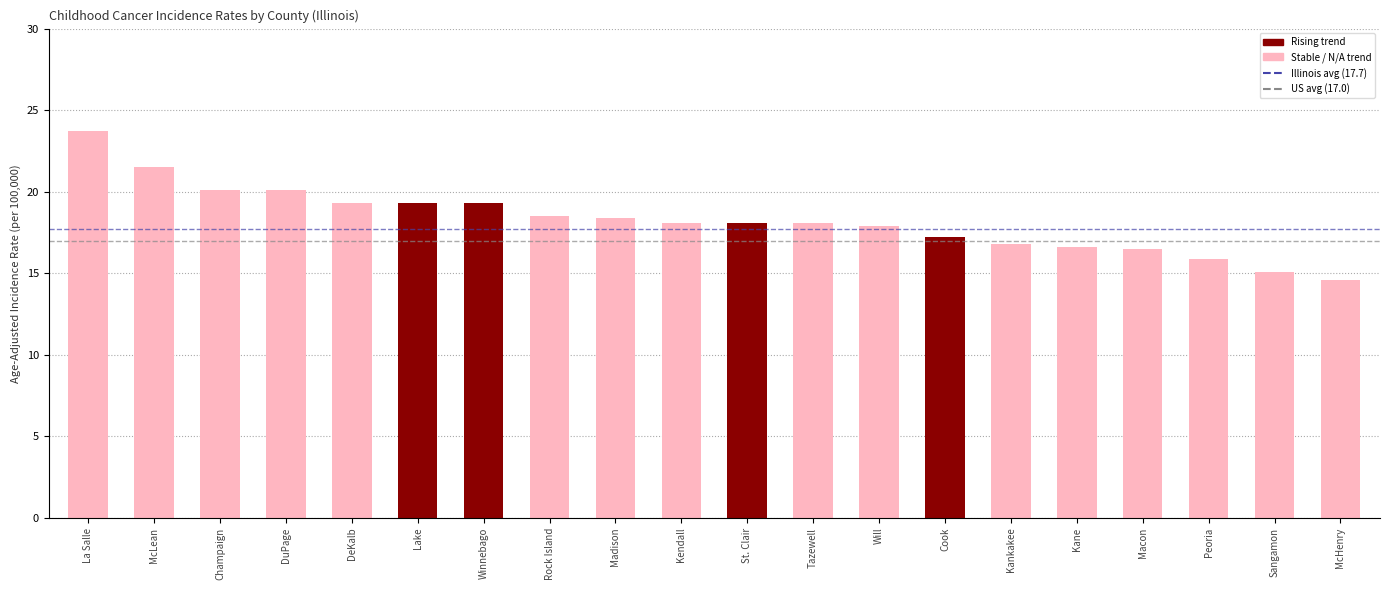

The value at Rock Island is 18.5. True or false?

True